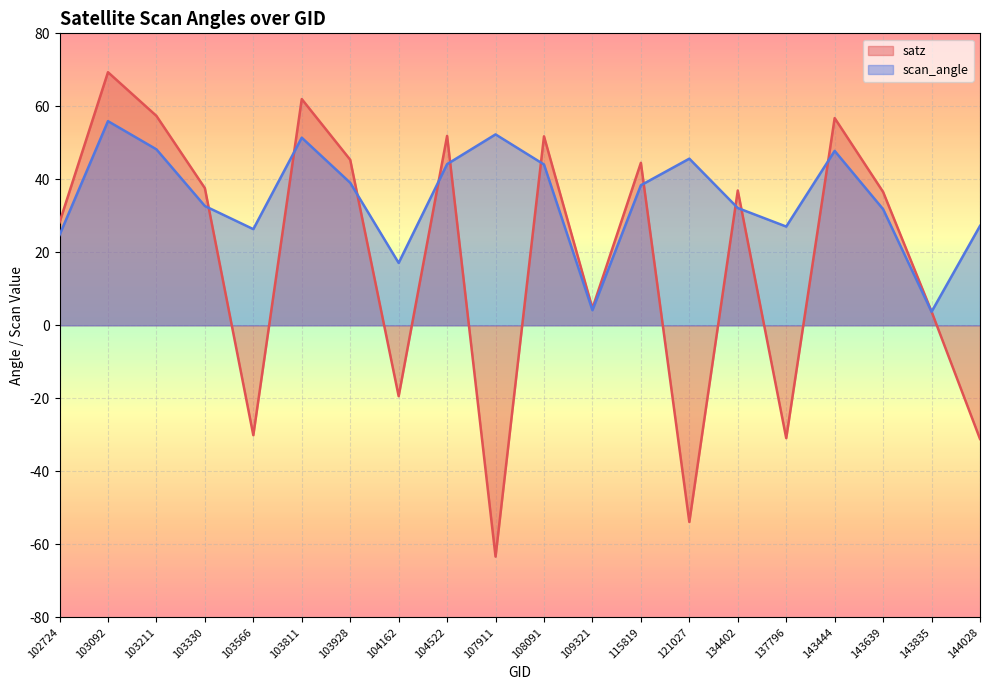

Which series changed the most between 137796 and 144028?

satz